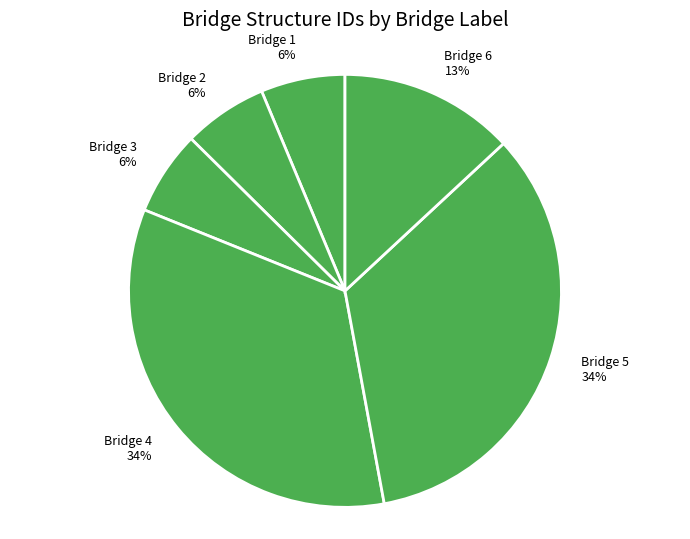

To the nearest percent, what percentage of the pie is Bridge 6?

13%